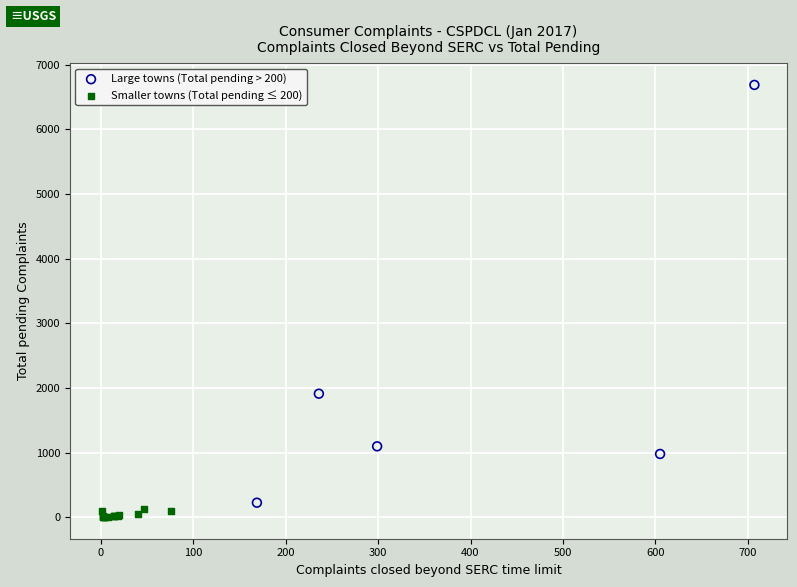

Which series contains the highest Y value?

Large towns (Total pending > 200)